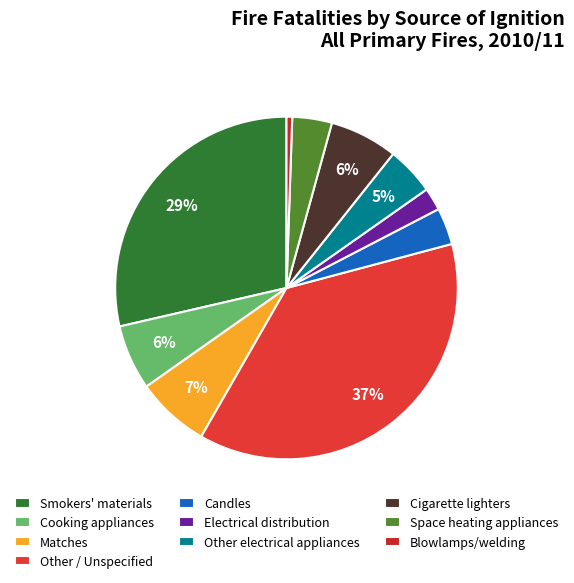

Is there a majority slice in this chart?

No